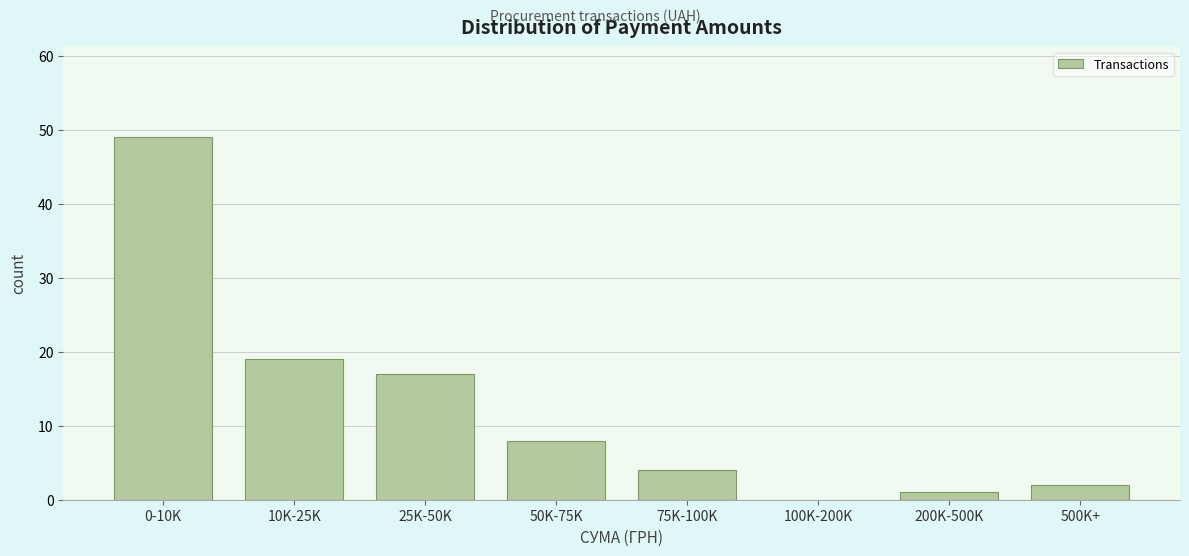

Reading right to left, extract all data points from this chart.

500K+=2	200K-500K=1	100K-200K=0	75K-100K=4	50K-75K=8	25K-50K=17	10K-25K=19	0-10K=49